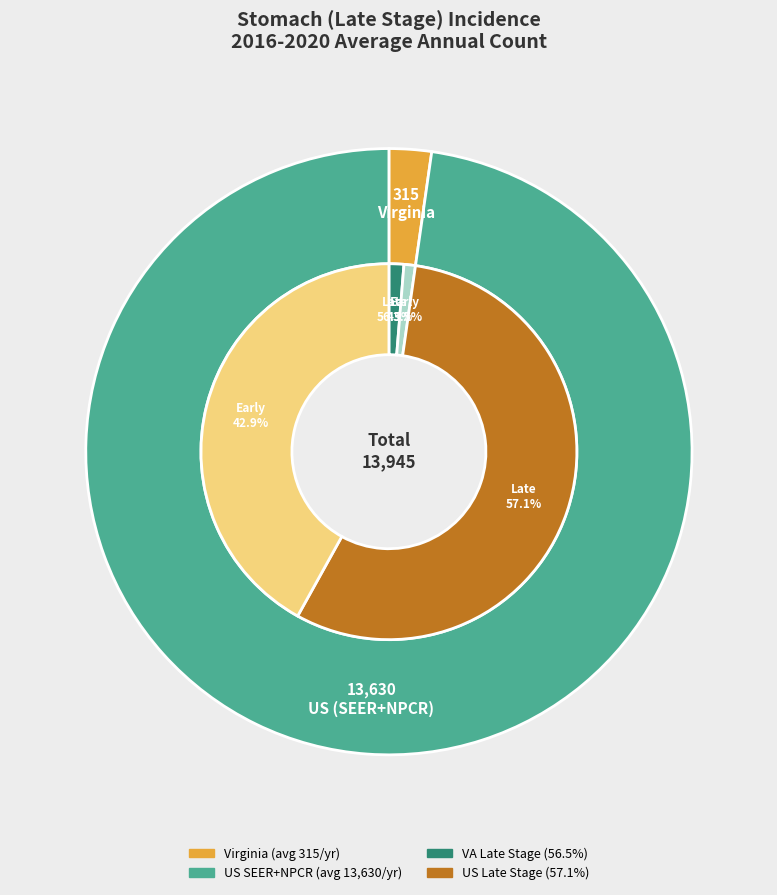

Which has a higher value, US (SEER+NPCR) or Virginia?

US (SEER+NPCR)